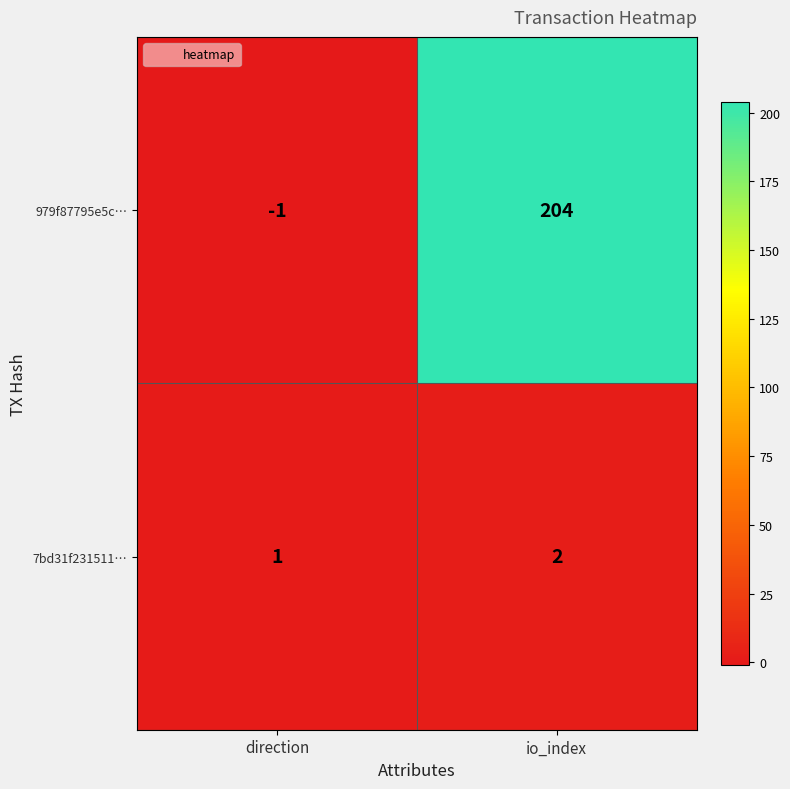

What is the total value across all series at io_index?

206